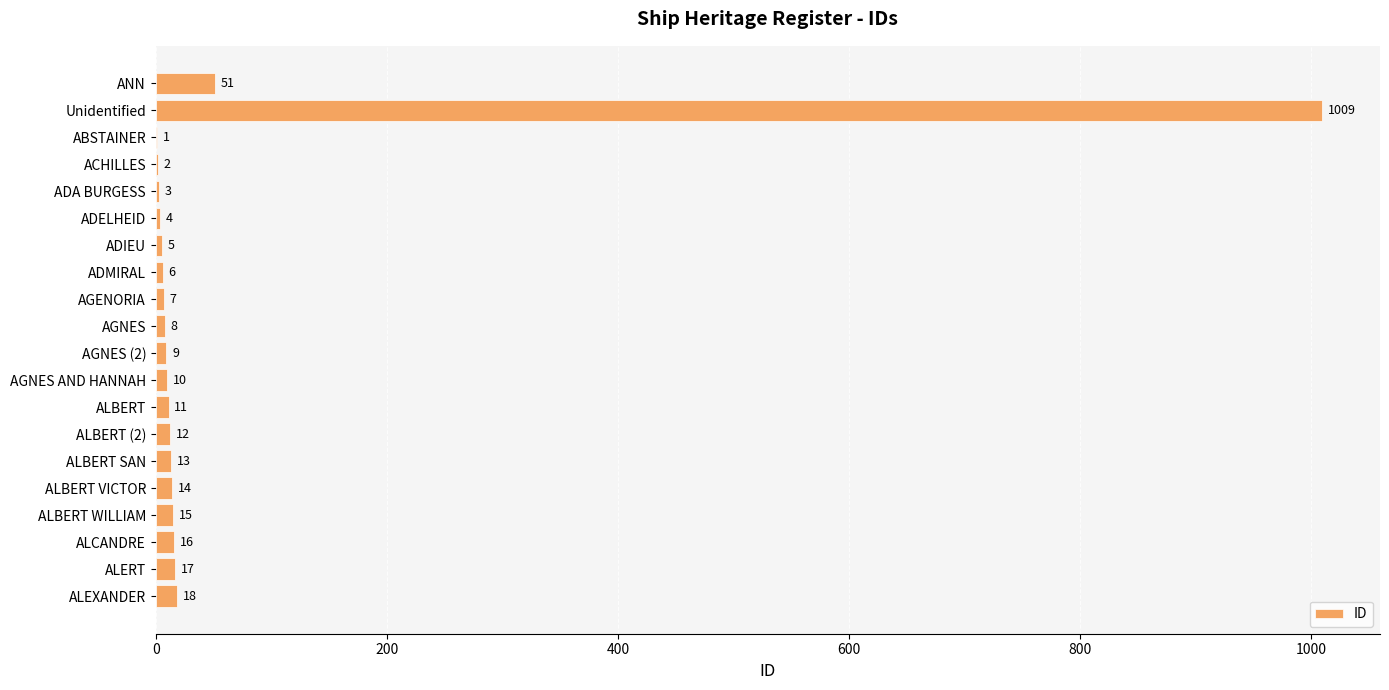

What is the sum of all values?

1231